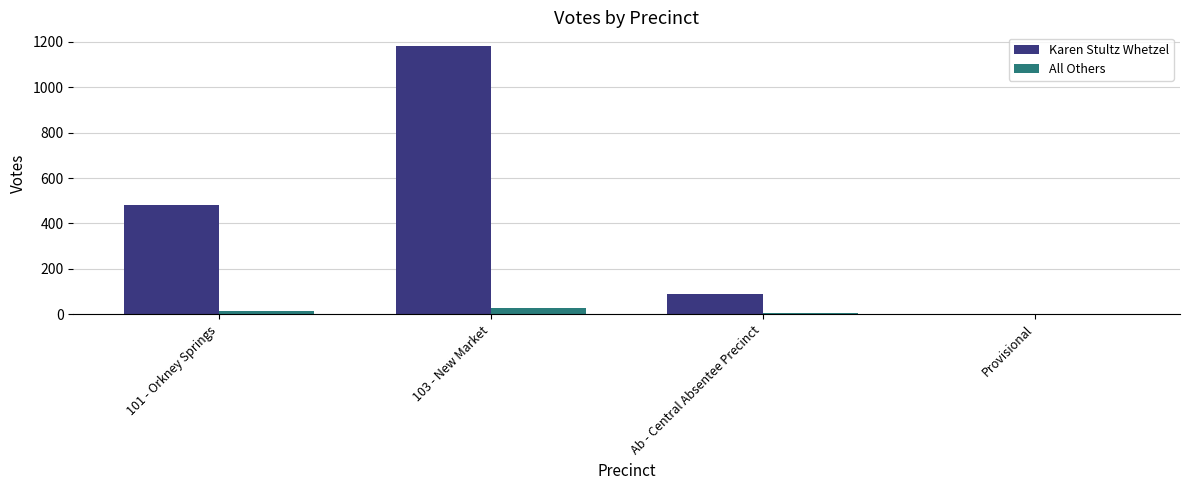

Between 101 - Orkney Springs and 103 - New Market, which series saw the biggest shift?

Karen Stultz Whetzel